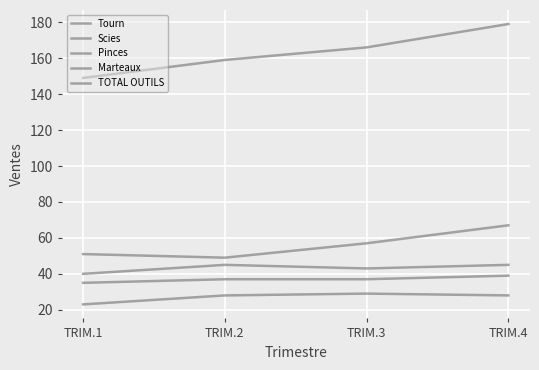

Between TRIM.4 and TRIM.2, which is larger?

TRIM.4